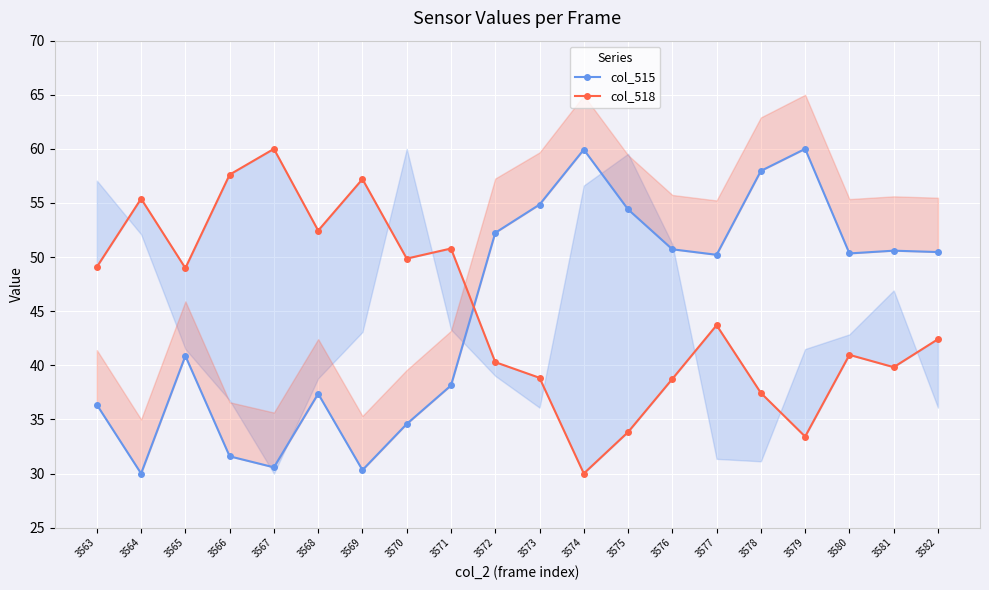

Which category has the lowest value across all series?

3564